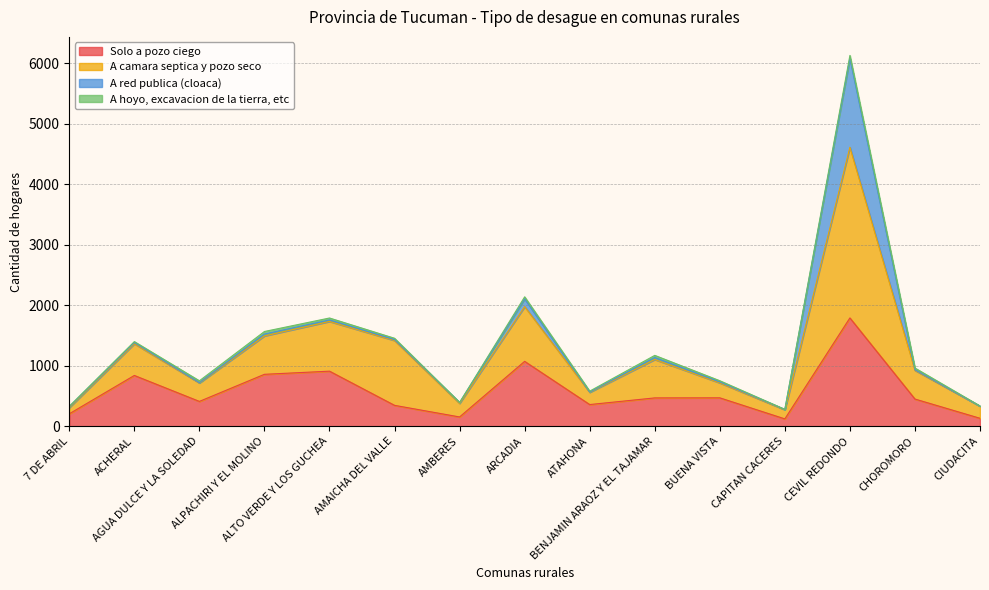

Does the chart have visible grid lines?

Yes